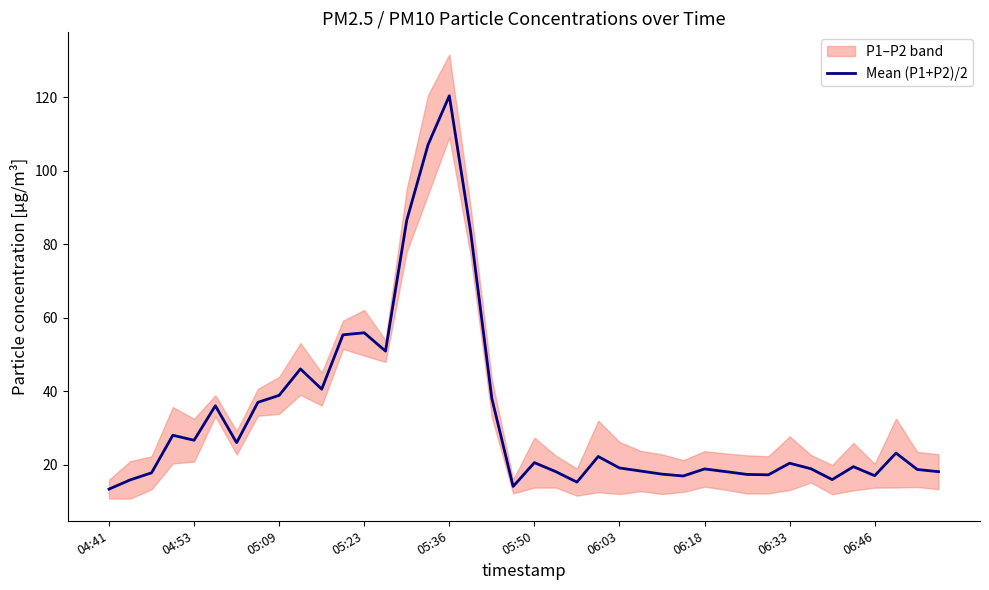

The value of Mean (P1+P2)/2 at 05:50 is 35.9. True or false?

False